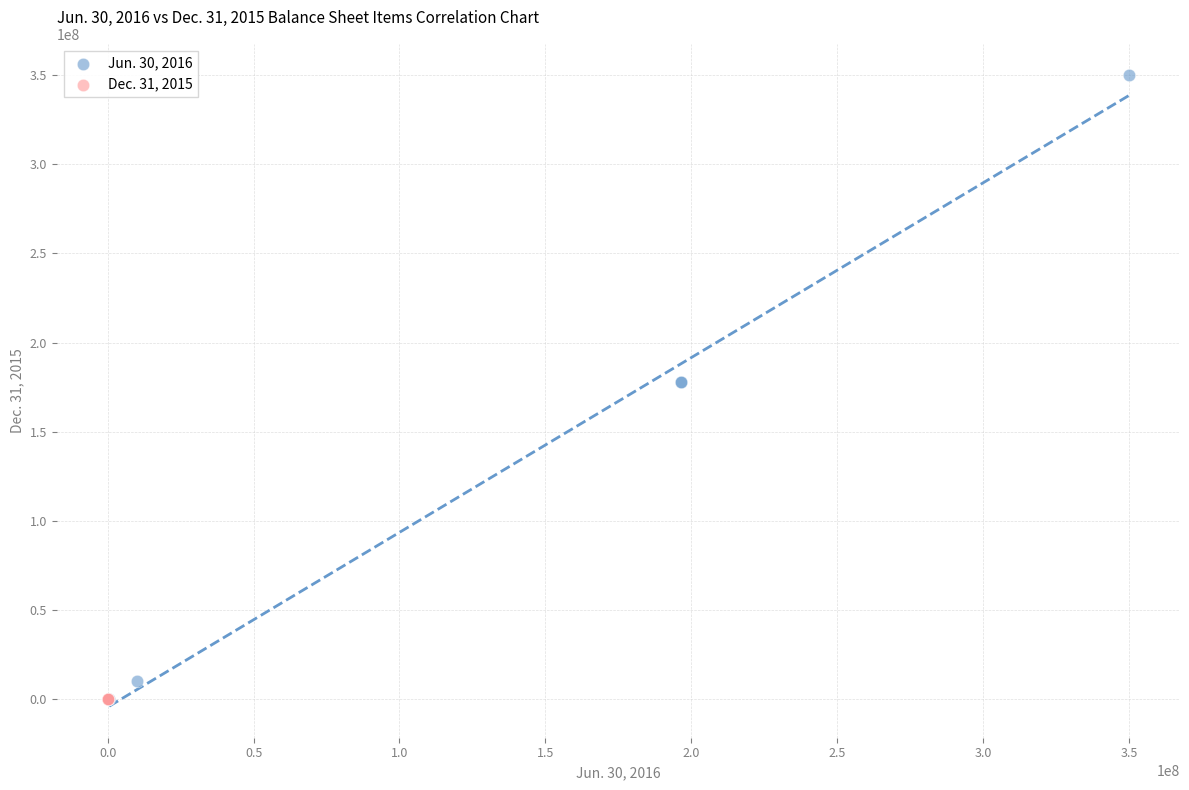

Which series has the largest Y range (max minus min)?

Jun. 30, 2016